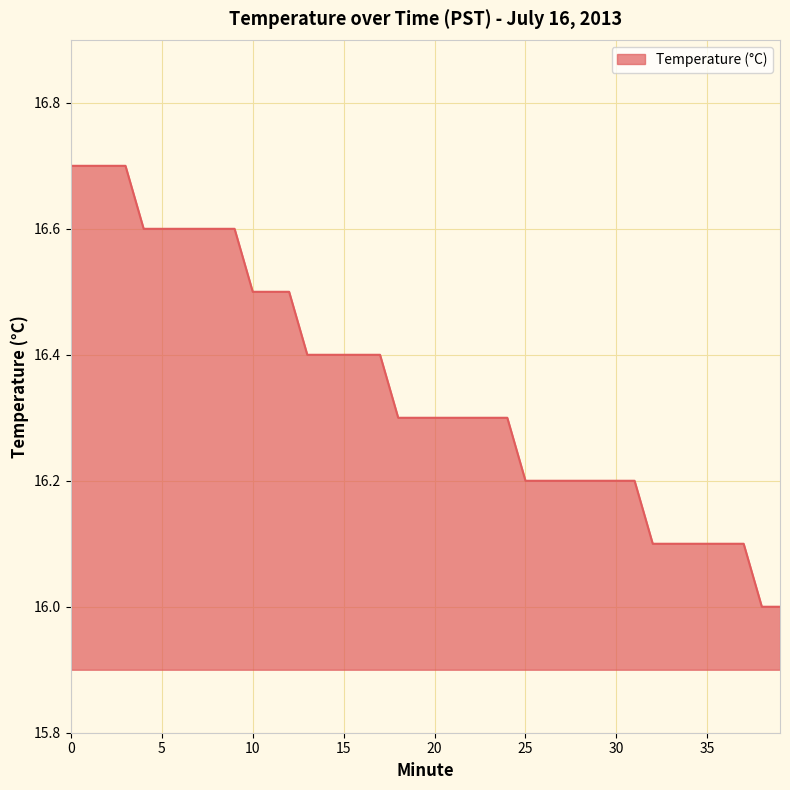

What is the minimum value shown in the chart?

16.0